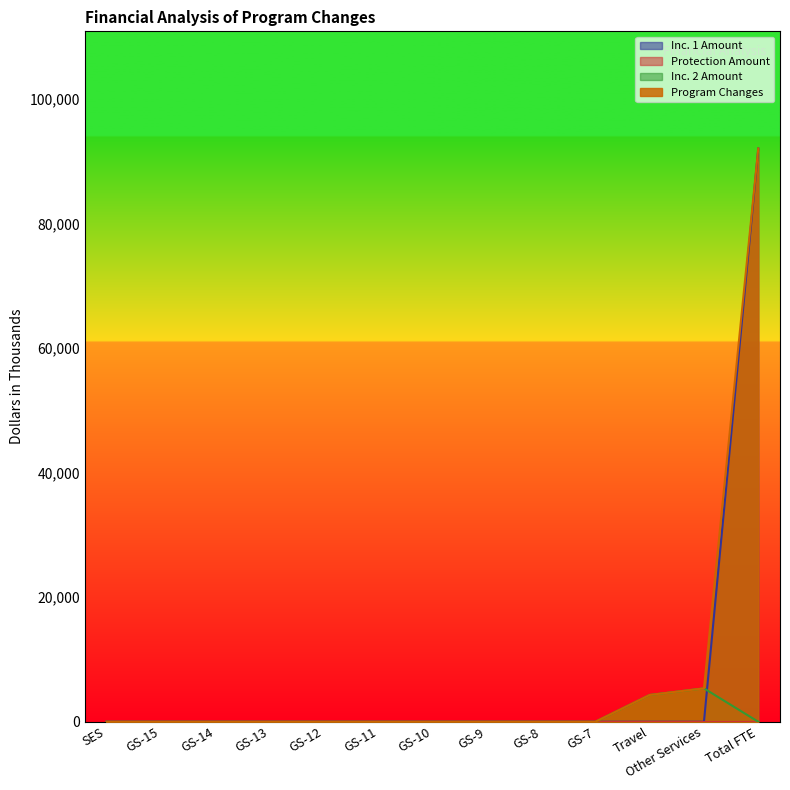

Is the value of Program Changes at GS-8 greater than the value of Inc. 2 Amount at GS-14?

No